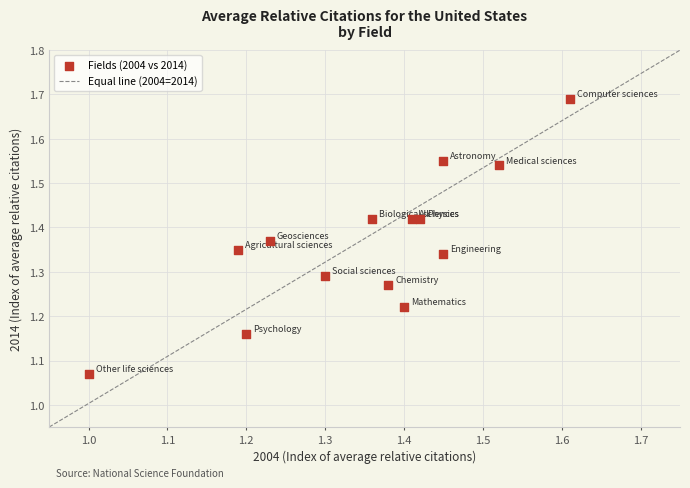

Count the number of points in this scatter plot.

14